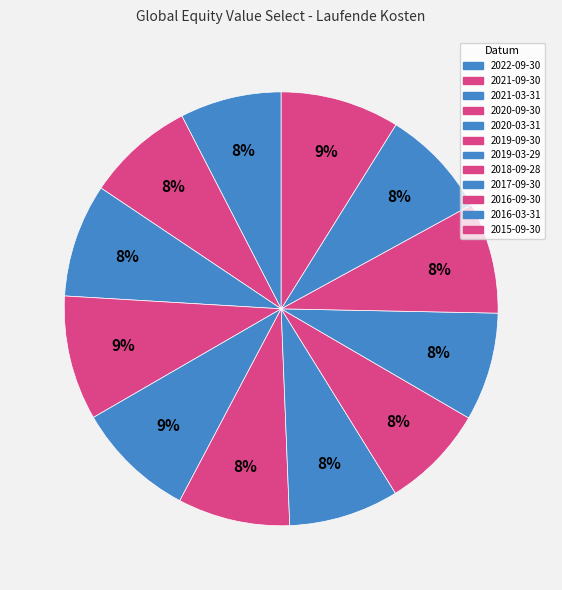

Rank the categories by value from lowest to highest.

2022-09-30, 2018-09-28, 2021-09-30, 2017-09-30, 2016-03-31, 2019-03-29, 2016-09-30, 2019-09-30, 2021-03-31, 2015-09-30, 2020-03-31, 2020-09-30